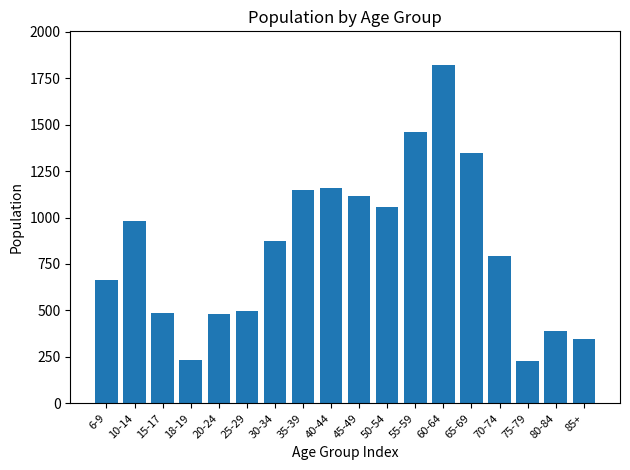

Which has a higher value, 6-9 or 25-29?

6-9